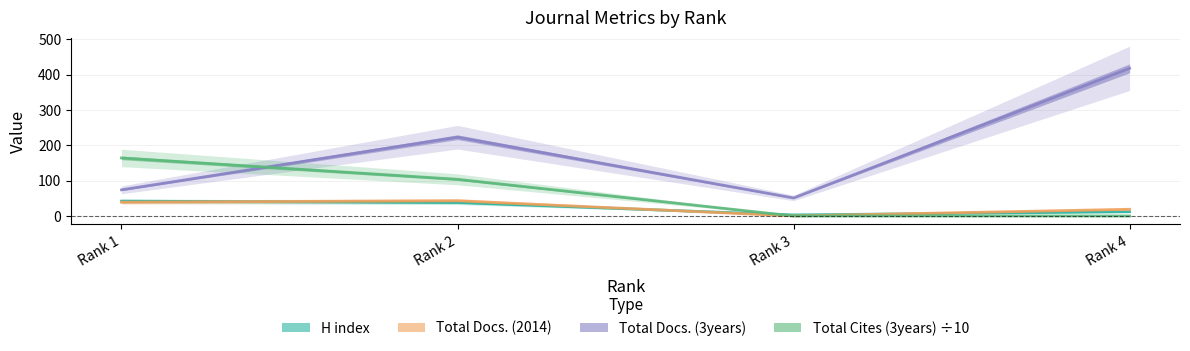

Which series ends up on top after the final intersection of H index and Total Cites (3years)?

H index